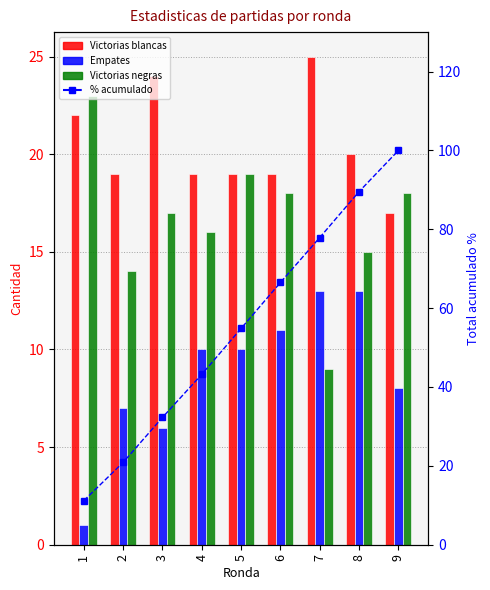

Reading right to left, transcribe all the data shown in this chart.

Victorias blancas: 17.0	20.0	25.0	19.0	19.0	19.0	24.0	19.0	22.0
Empates: 8.0	13.0	13.0	11.0	10.0	10.0	6.0	7.0	1.0
Victorias negras: 18.0	15.0	9.0	18.0	19.0	16.0	17.0	14.0	23.0
% acumulado: 100.0	89.6	77.9	66.5	54.9	43.2	32.3	20.9	11.2